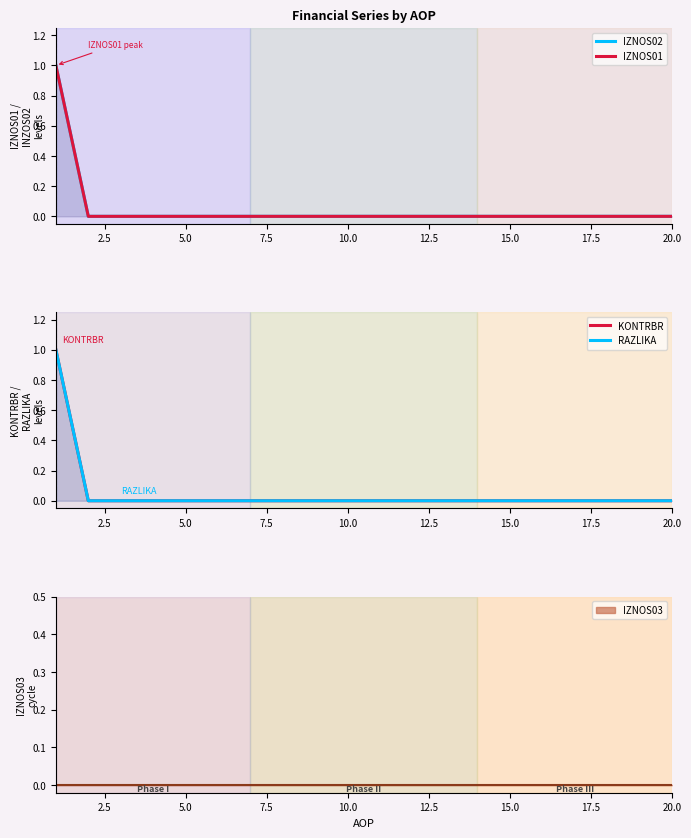

Does the chart have visible grid lines?

No